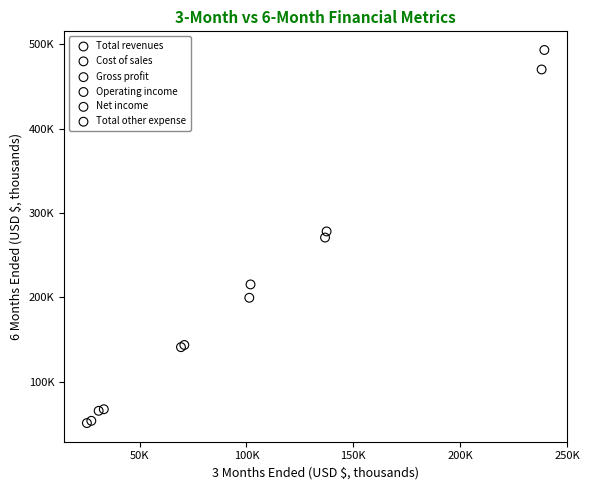

What are all the series names shown in the legend?

Total revenues, Cost of sales, Gross profit, Operating income, Net income, Total other expense